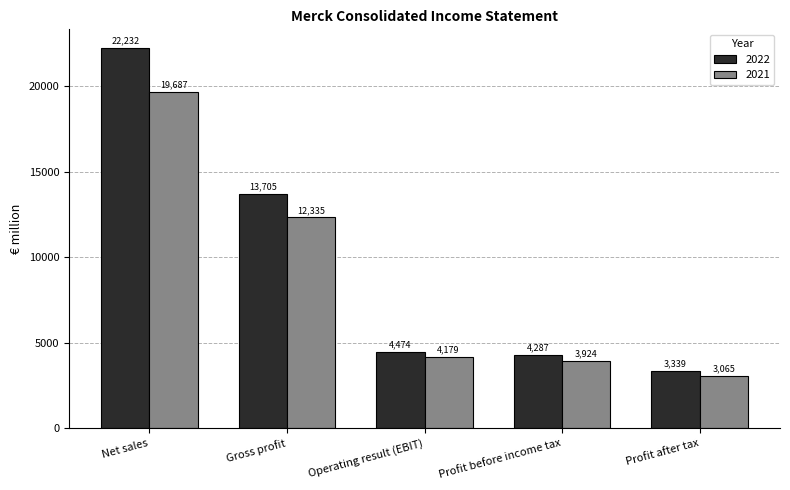

Read the 2022 value at Net sales.

22232